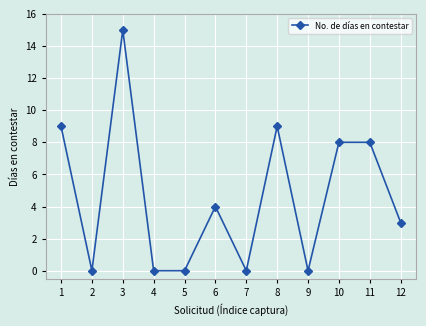

At which category does the chart reach its peak across all series?

3